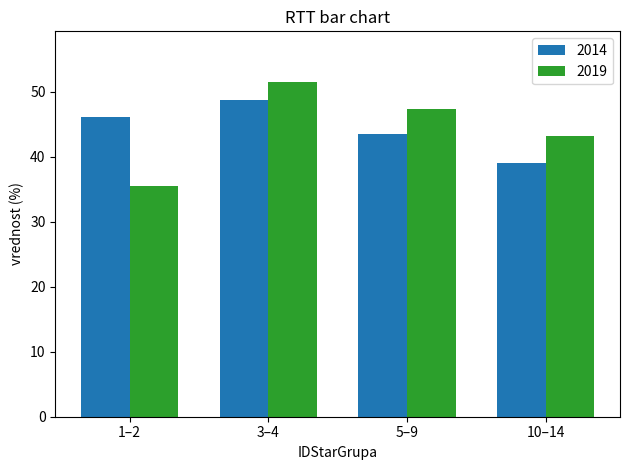

What is the difference between the 2014 values at 3–4 and 1–2?

2.6